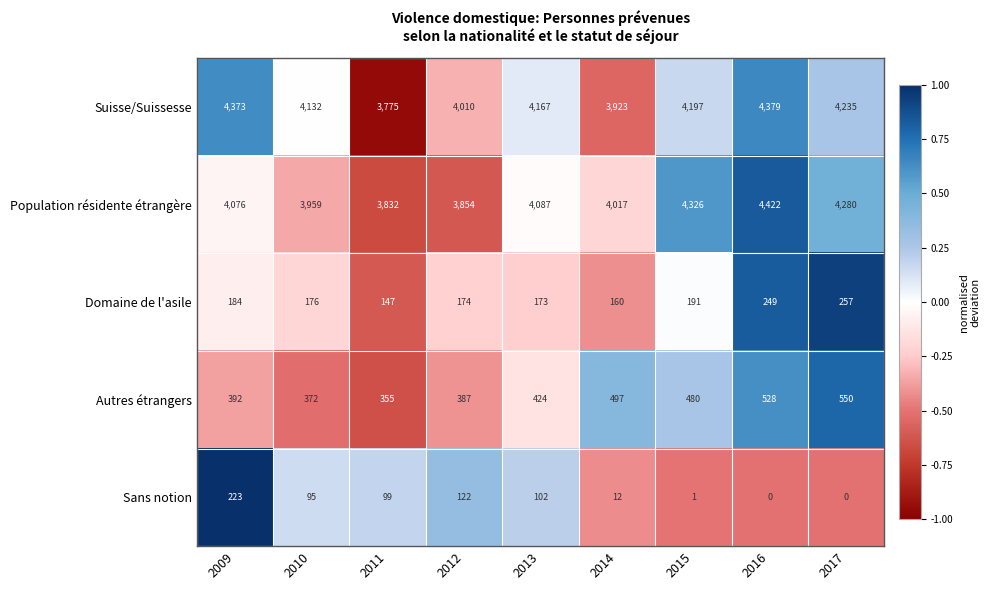

Which series has the largest range (max minus min)?

Suisse/Suissesse